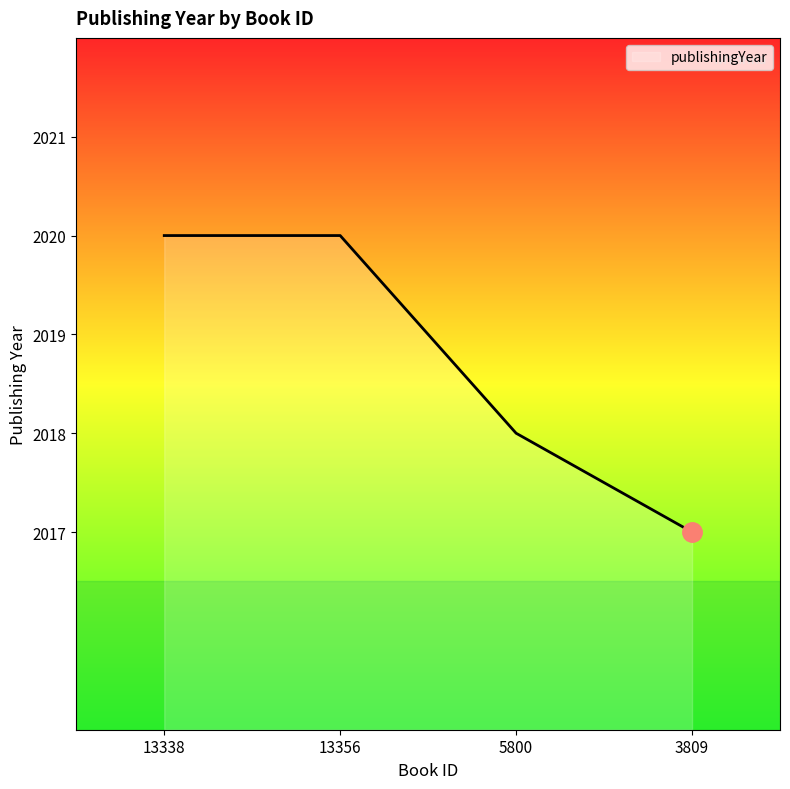

What is the sum of all values?

8075